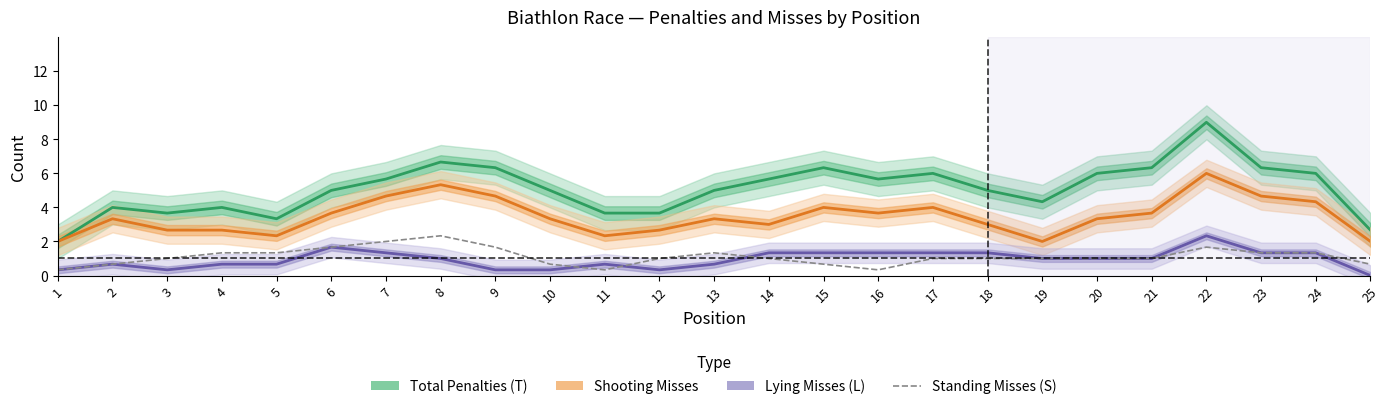

Which series has the widest spread of values?

Total Penalties (T)